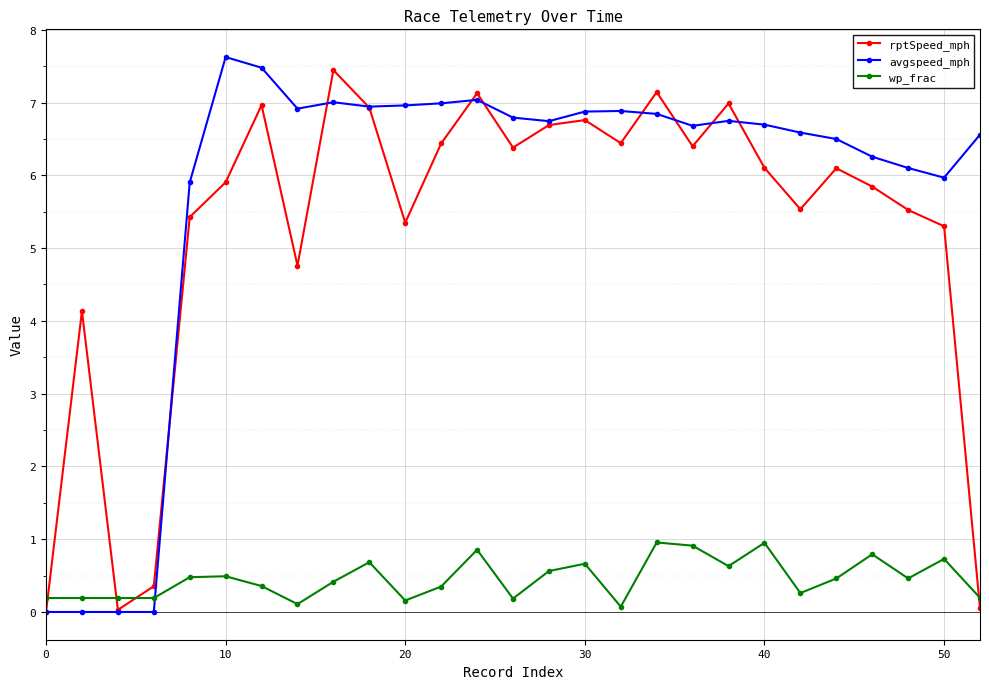

What is the highest value of the wp_frac series?

1.0